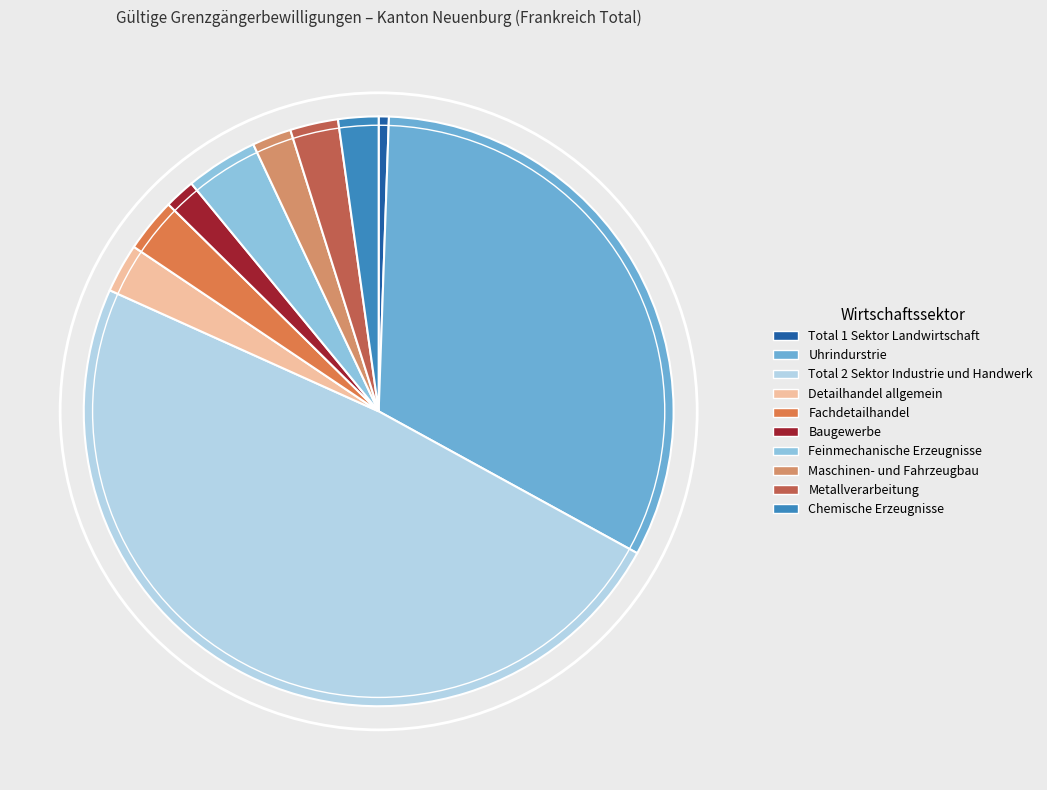

Is there any slice that represents more than half of the pie?

No